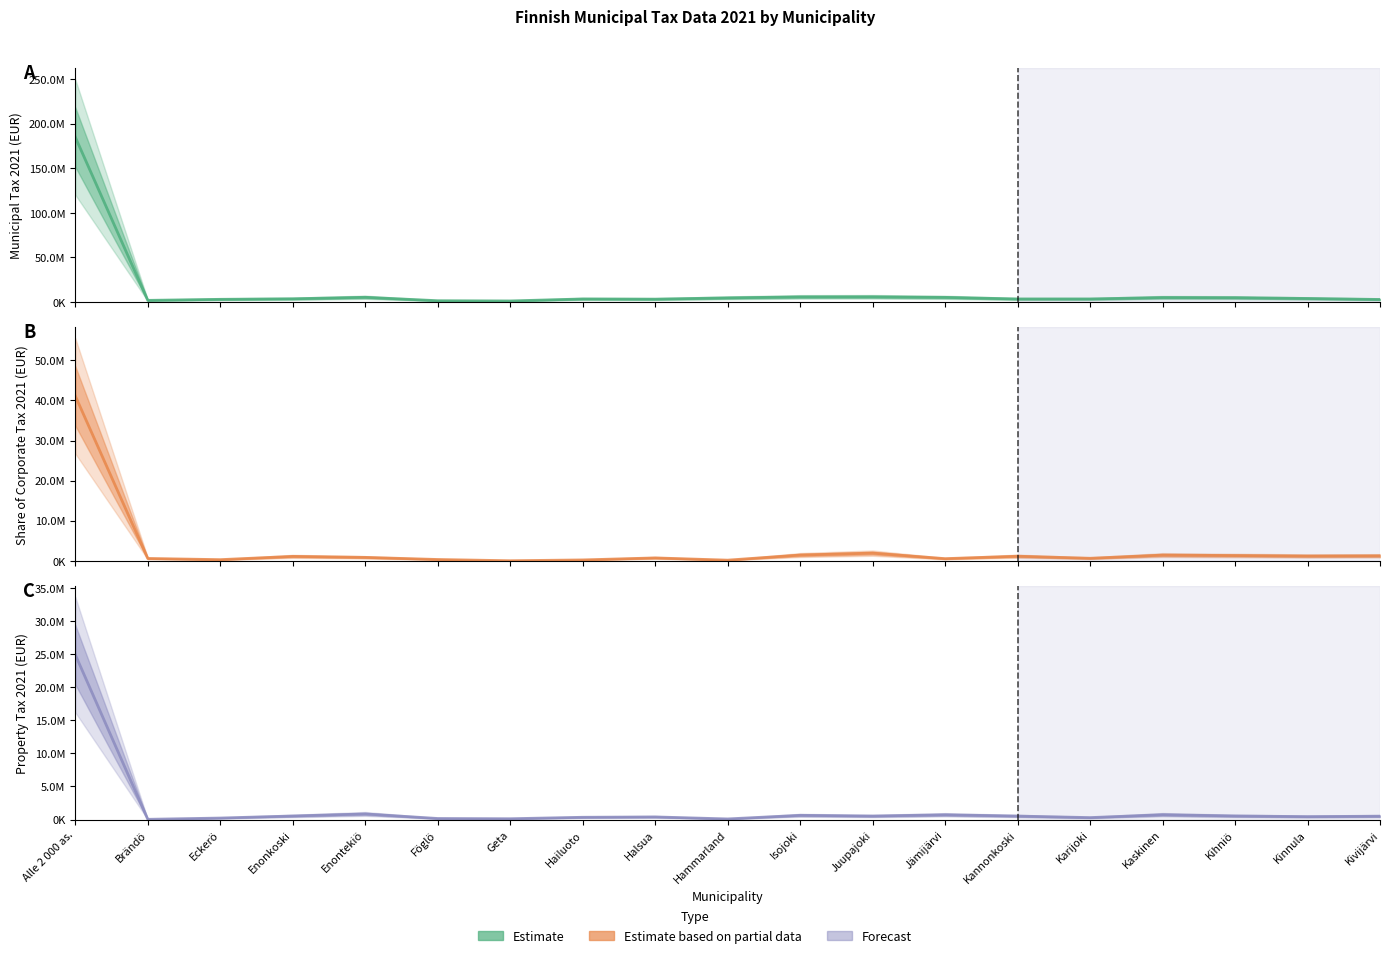

Count the number of categories in the chart.

19